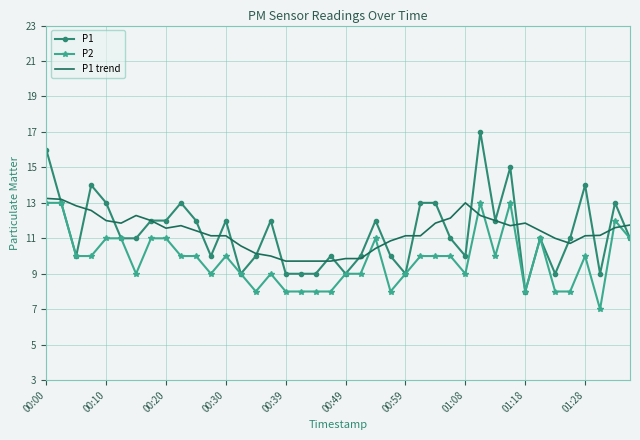

Which series has the widest spread of values?

P1